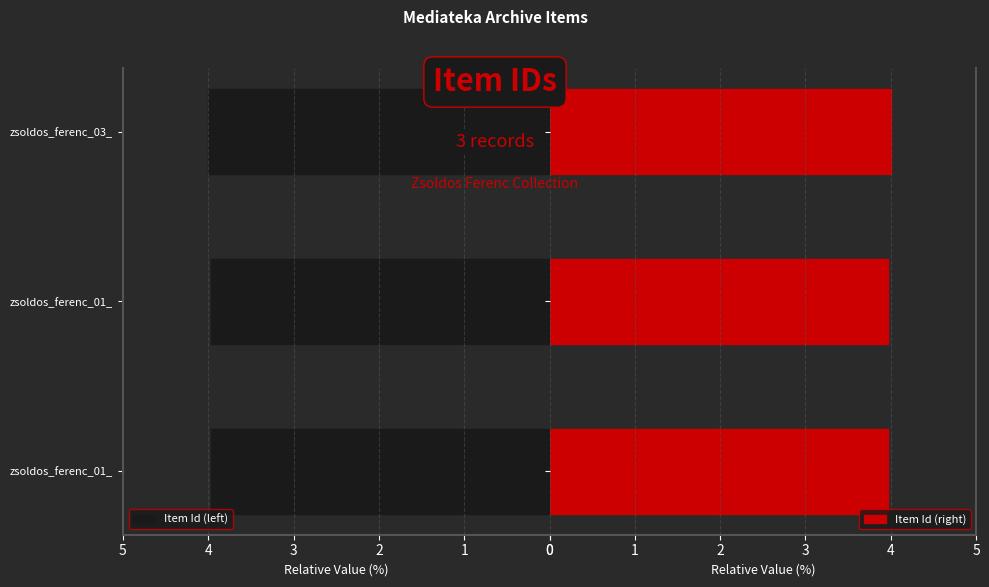

What is the sum of all Item Id (right) values?

11.9